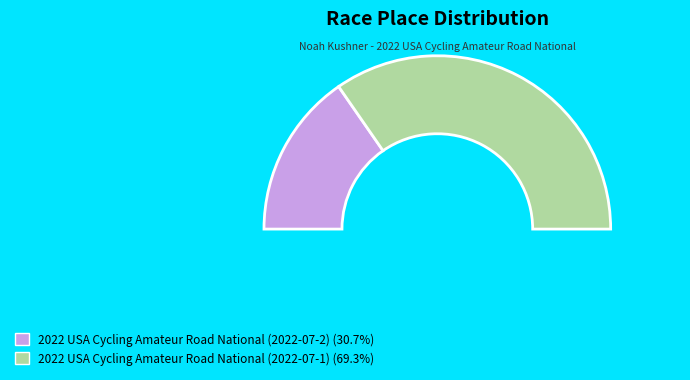

How many slices are in this pie chart?

2